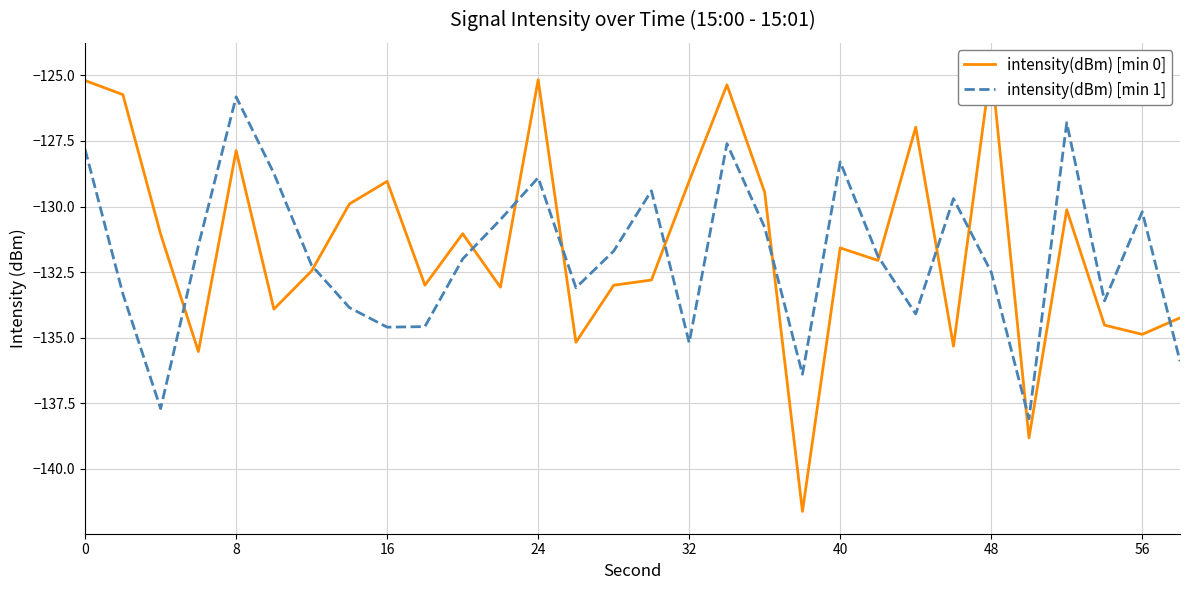

Reading left to right, list all the values displayed in this chart.

intensity(dBm) [min 0]: -125.2	-125.7	-131.1	-135.5	-127.9	-133.9	-132.5	-129.9	-129.0	-133.0	-131.0	-133.1	-125.2	-135.2	-133.0	-132.8	-129.0	-125.4	-129.5	-141.6	-131.6	-132.1	-127.0	-135.3	-124.6	-138.8	-130.1	-134.5	-134.9	-134.2
intensity(dBm) [min 1]: -127.8	-133.3	-137.7	-131.5	-125.8	-128.7	-132.2	-133.9	-134.6	-134.6	-132.0	-130.5	-128.9	-133.1	-131.7	-129.4	-135.2	-127.6	-130.8	-136.4	-128.3	-131.9	-134.1	-129.7	-132.5	-138.1	-126.8	-133.6	-130.2	-135.9